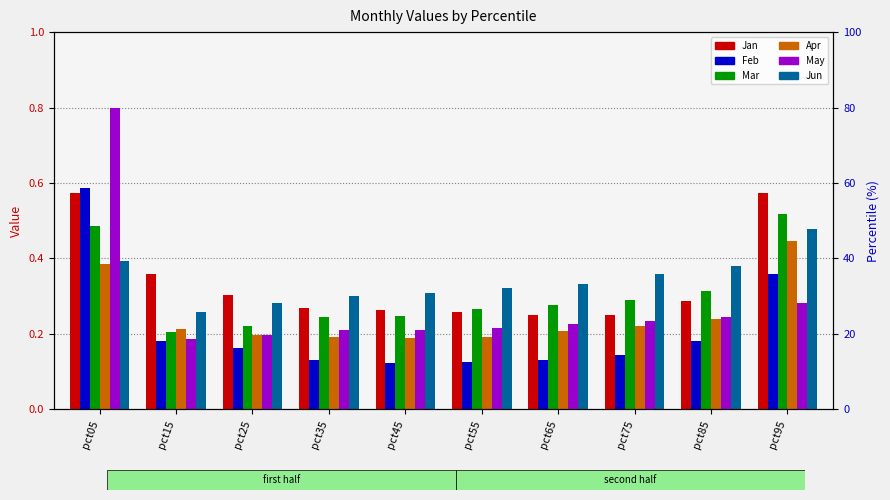

At which label is Feb closest to 0?

pct45